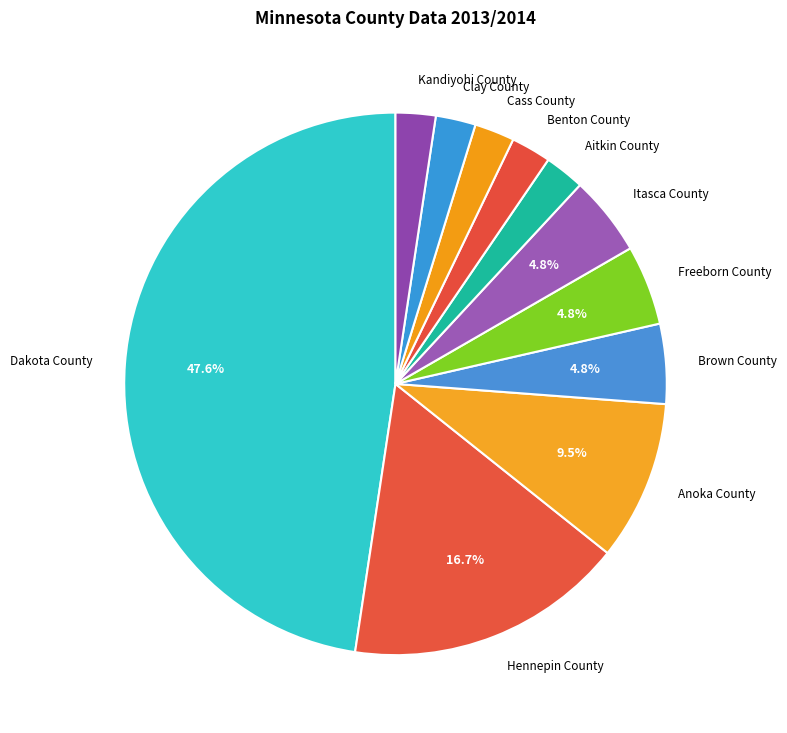

What is the ratio of the value at Hennepin County to the value at Itasca County?

3.5